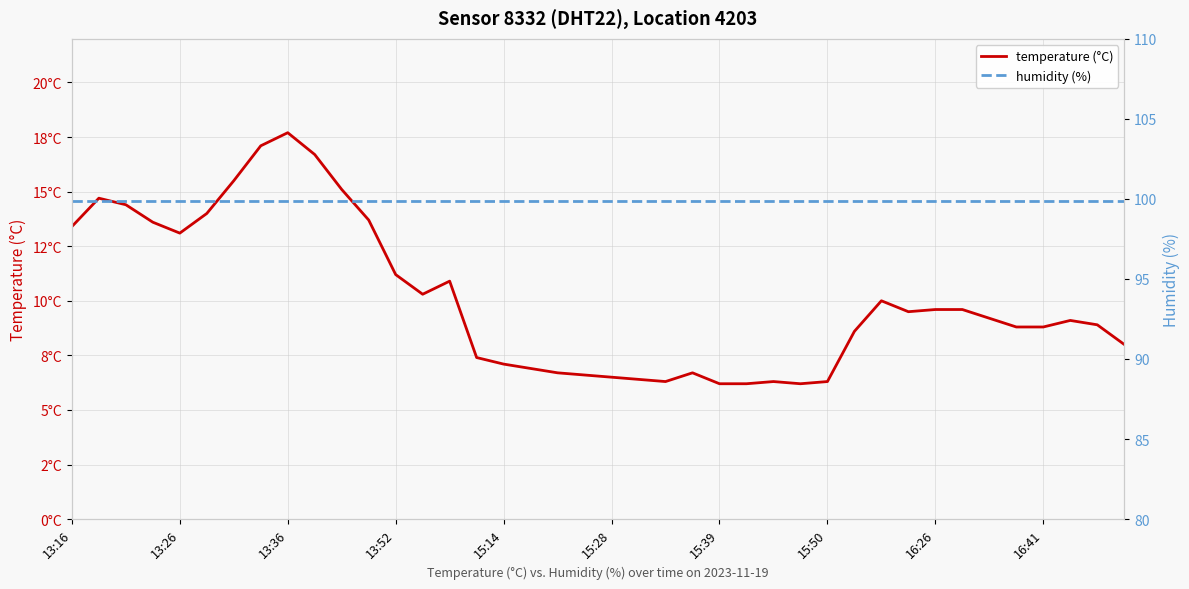

Reading left to right, transcribe all the data shown in this chart.

temperature (°C): 13.4	14.7	14.4	13.6	13.1	14.0	15.5	17.1	17.7	16.7	15.1	13.7	11.2	10.3	10.9	7.4	7.1	6.9	6.7	6.6	6.5	6.4	6.3	6.7	6.2	6.2	6.3	6.2	6.3	8.6	10.0	9.5	9.6	9.6	9.2	8.8	8.8	9.1	8.9	8.0
humidity (%): 99.9	99.9	99.9	99.9	99.9	99.9	99.9	99.9	99.9	99.9	99.9	99.9	99.9	99.9	99.9	99.9	99.9	99.9	99.9	99.9	99.9	99.9	99.9	99.9	99.9	99.9	99.9	99.9	99.9	99.9	99.9	99.9	99.9	99.9	99.9	99.9	99.9	99.9	99.9	99.9